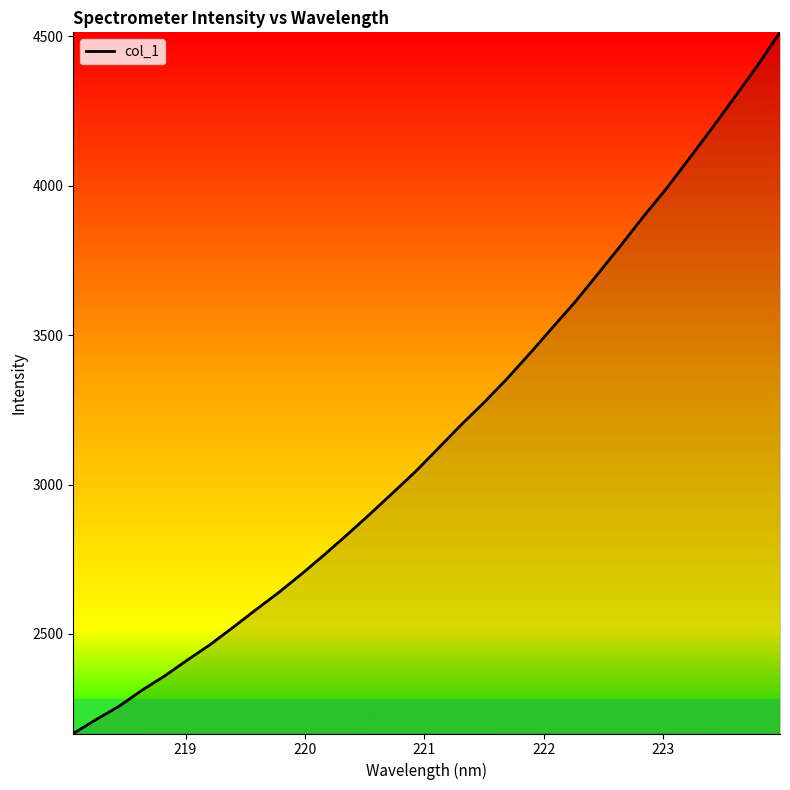

What is the difference between the second highest and minimum values?

2234.2